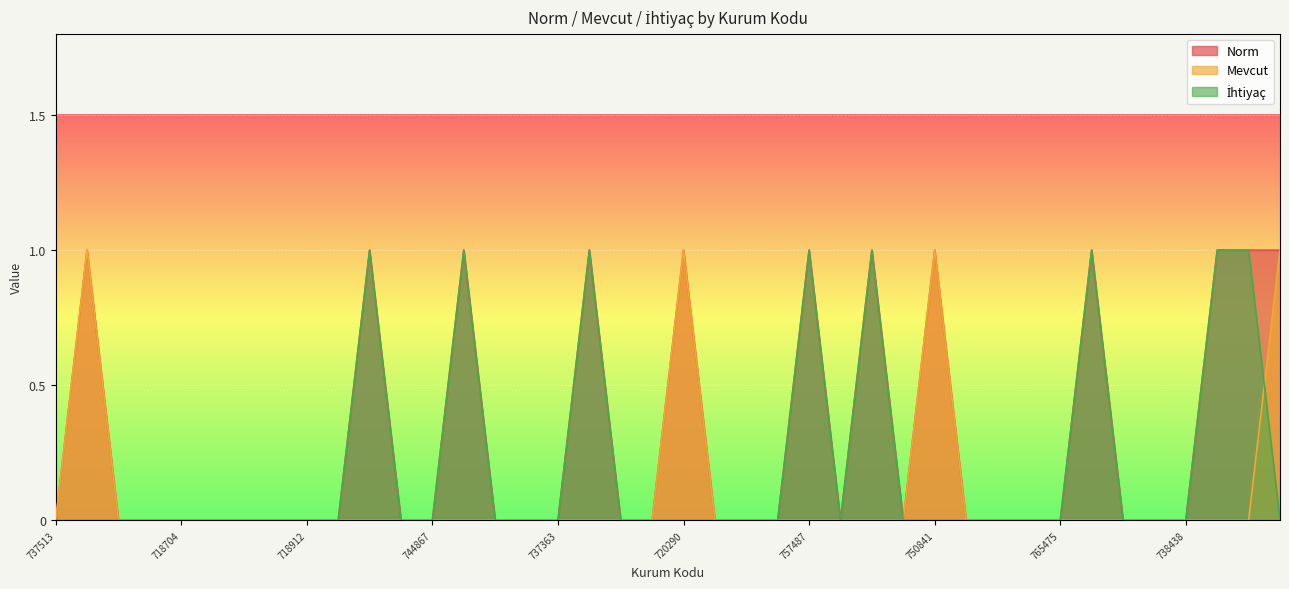

Rank the series by their average value, from highest to lowest.

Norm, İhtiyaç, Mevcut